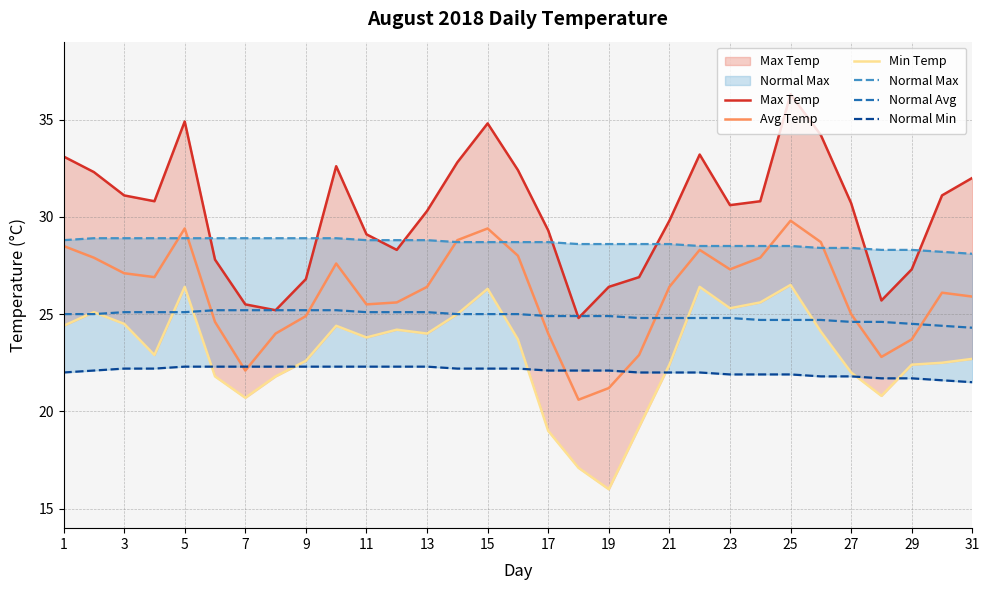

Reading left to right, what are all the values shown in this chart?

Max Temp: 33.1	32.3	31.1	30.8	34.9	27.8	25.5	25.2	26.8	32.6	29.1	28.3	30.3	32.8	34.8	32.4	29.3	24.8	26.4	26.9	29.8	33.2	30.6	30.8	36.3	34.2	30.7	25.7	27.3	31.1	32.0
Avg Temp: 28.5	27.9	27.1	26.9	29.4	24.6	22.1	24.0	24.9	27.6	25.5	25.6	26.4	28.8	29.4	28.0	24.0	20.6	21.2	22.9	26.4	28.3	27.3	27.9	29.8	28.7	25.0	22.8	23.7	26.1	25.9
Min Temp: 24.4	25.1	24.5	22.9	26.4	21.8	20.7	21.8	22.6	24.4	23.8	24.2	24.0	25.0	26.3	23.7	19.0	17.1	16.0	19.2	22.4	26.4	25.3	25.6	26.5	24.1	22.0	20.8	22.4	22.5	22.7
Normal Max: 28.8	28.9	28.9	28.9	28.9	28.9	28.9	28.9	28.9	28.9	28.8	28.8	28.8	28.7	28.7	28.7	28.7	28.6	28.6	28.6	28.6	28.5	28.5	28.5	28.5	28.4	28.4	28.3	28.3	28.2	28.1
Normal Avg: 25.0	25.0	25.1	25.1	25.1	25.2	25.2	25.2	25.2	25.2	25.1	25.1	25.1	25.0	25.0	25.0	24.9	24.9	24.9	24.8	24.8	24.8	24.8	24.7	24.7	24.7	24.6	24.6	24.5	24.4	24.3
Normal Min: 22.0	22.1	22.2	22.2	22.3	22.3	22.3	22.3	22.3	22.3	22.3	22.3	22.3	22.2	22.2	22.2	22.1	22.1	22.1	22.0	22.0	22.0	21.9	21.9	21.9	21.8	21.8	21.7	21.7	21.6	21.5